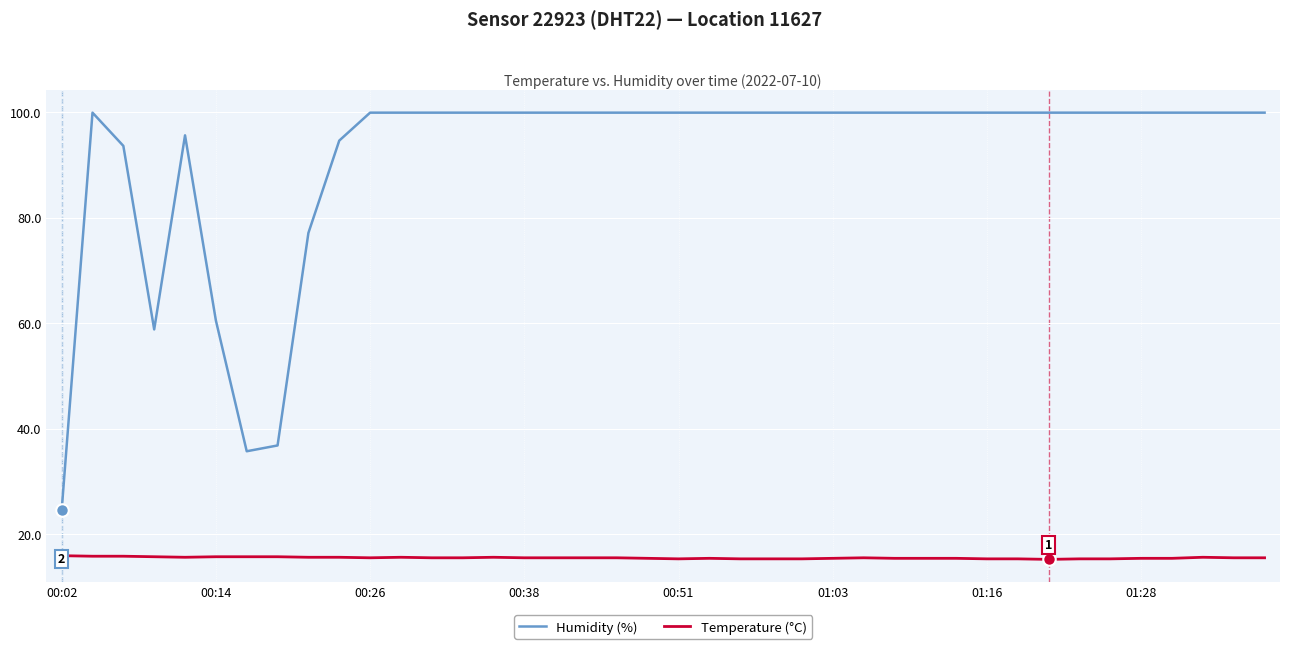

What is the difference between the maximum and minimum values in the Humidity (%) series?

75.4